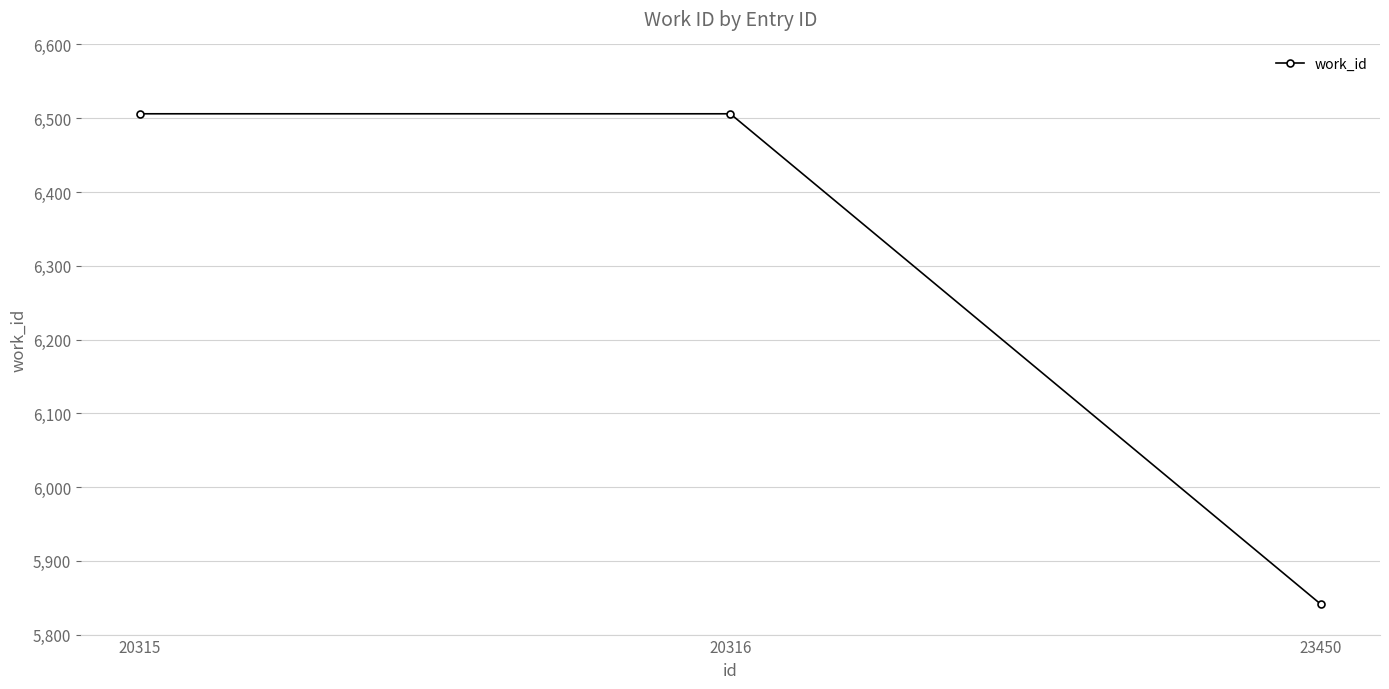

Does the chart have visible grid lines?

Yes